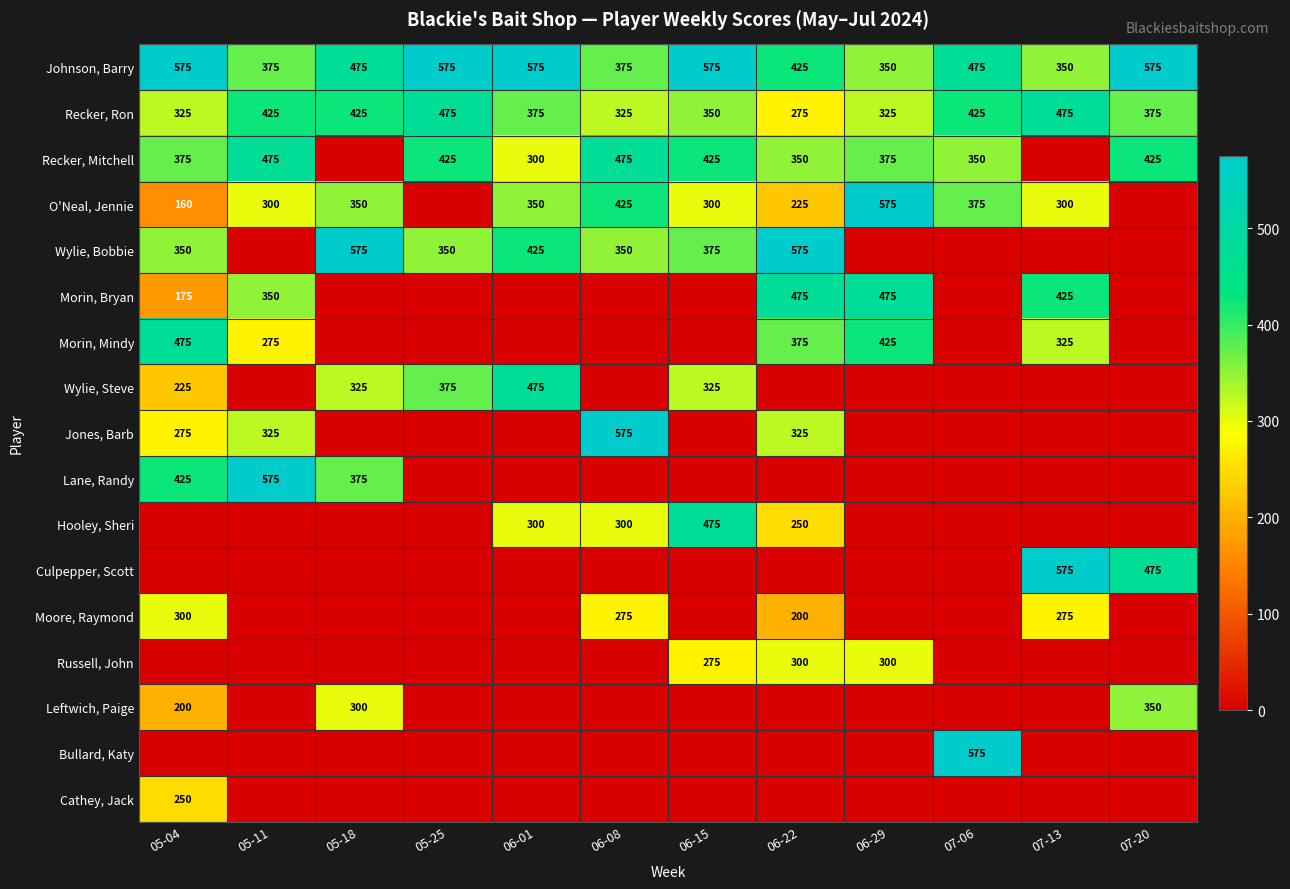

Is it true that Johnson, Barry equals 193 at 06-29?

False